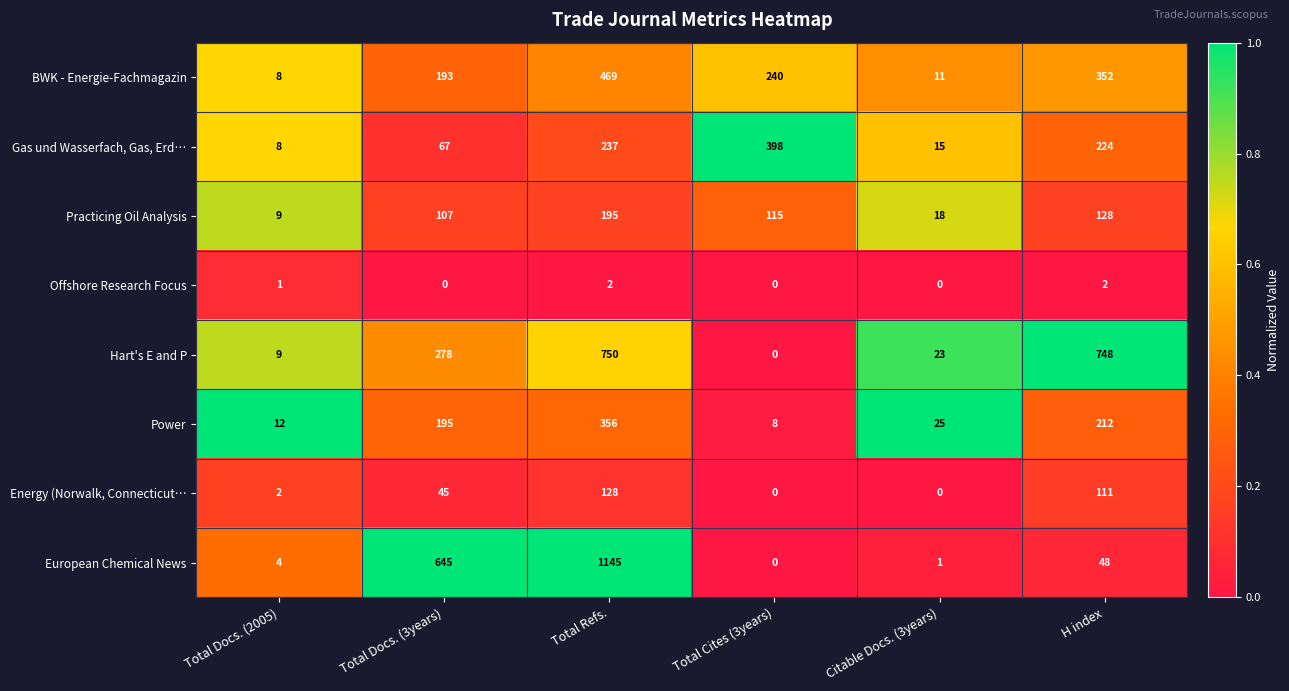

Which series has the widest spread of values?

European Chemical News